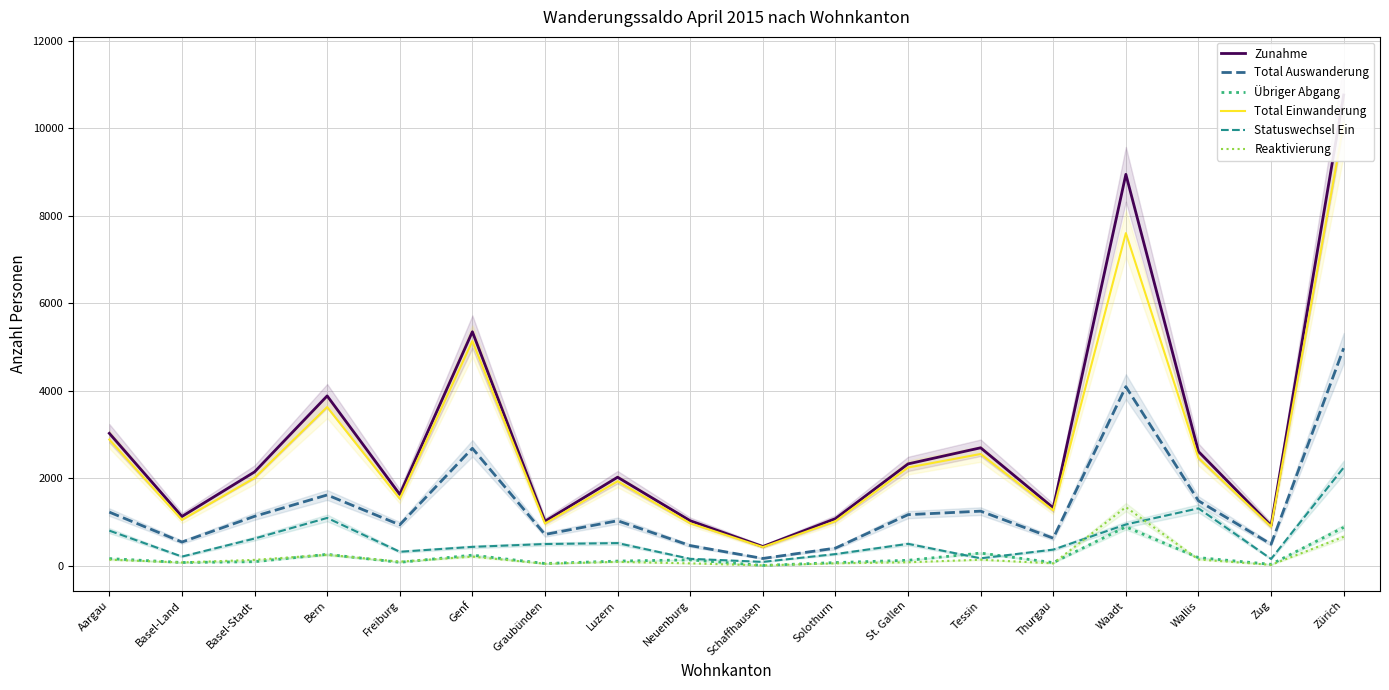

Does the chart display data point markers on the line(s)?

No